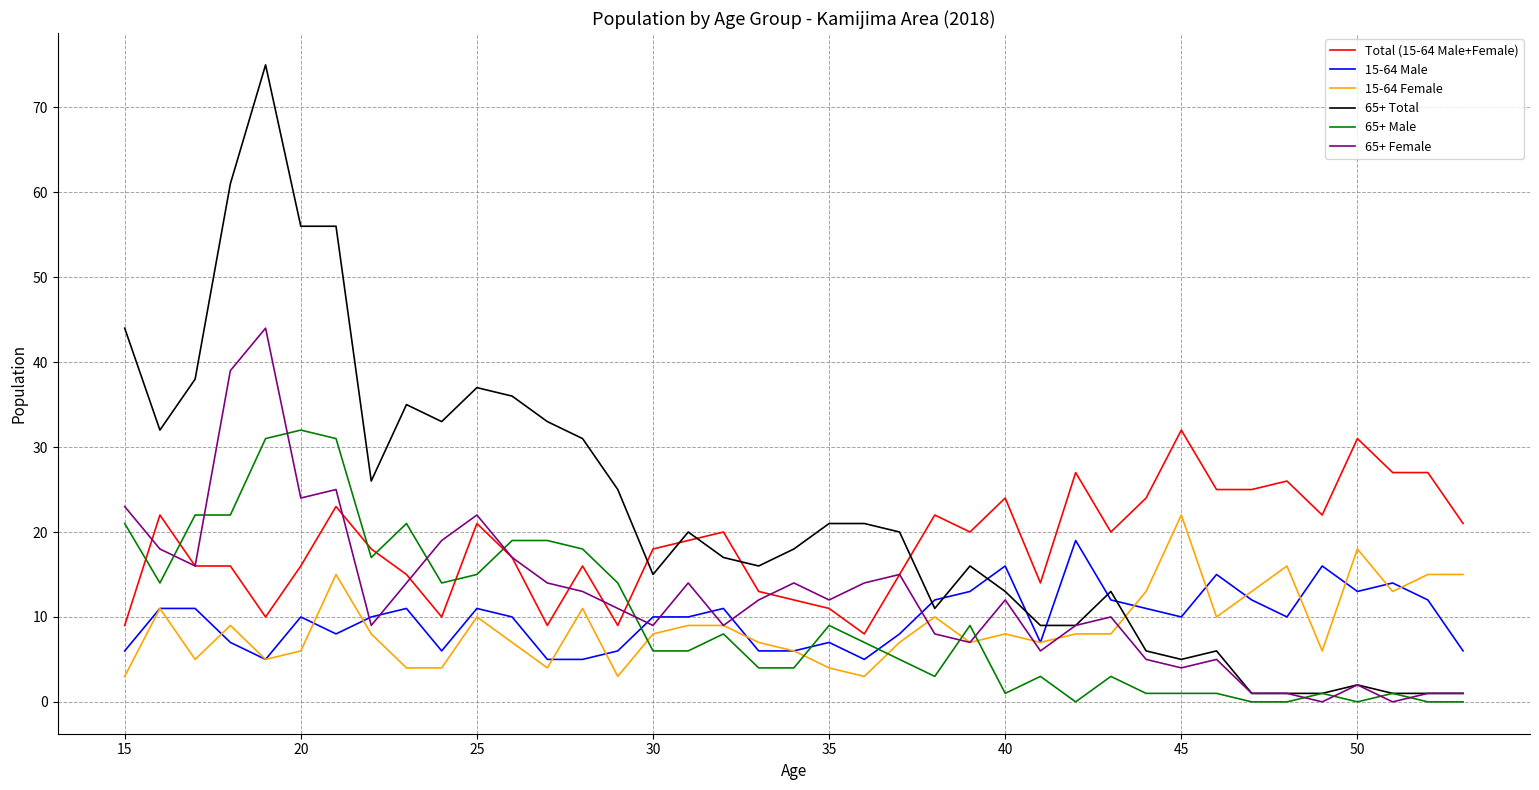

Which series has the widest spread of values?

65+ Total